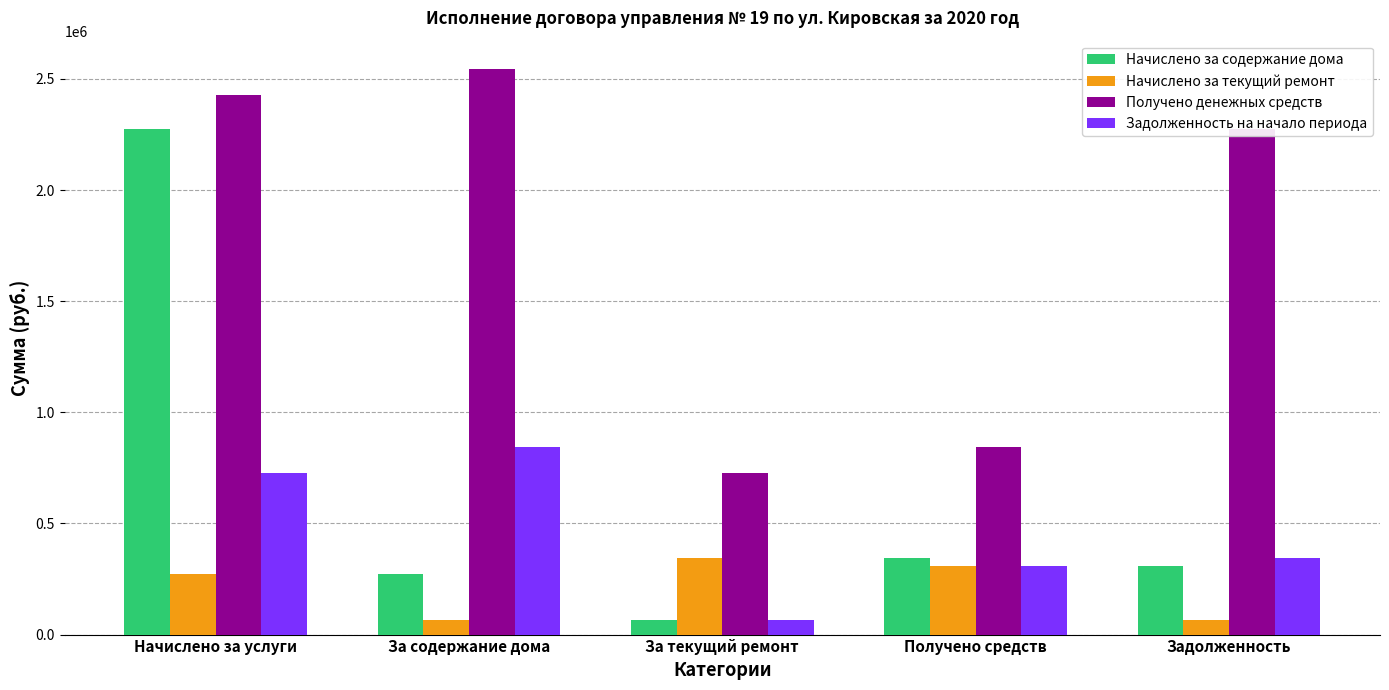

Rank the series at Начислено за услуги from highest to lowest value.

Получено денежных средств, Начислено за содержание дома, Задолженность на начало периода, Начислено за текущий ремонт